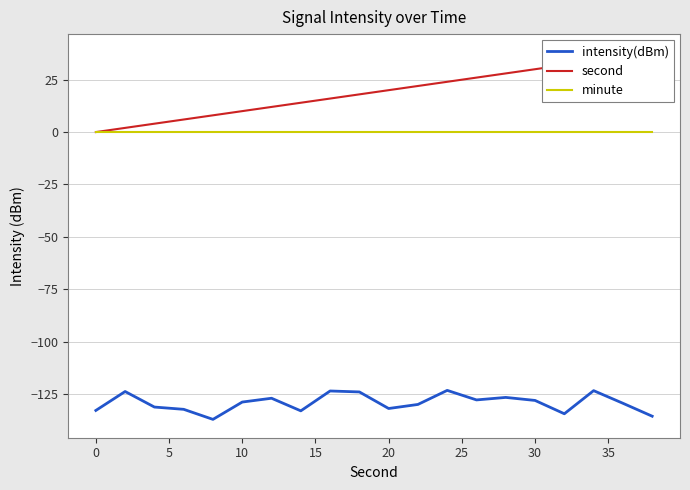

Which series has the largest total across all categories?

second